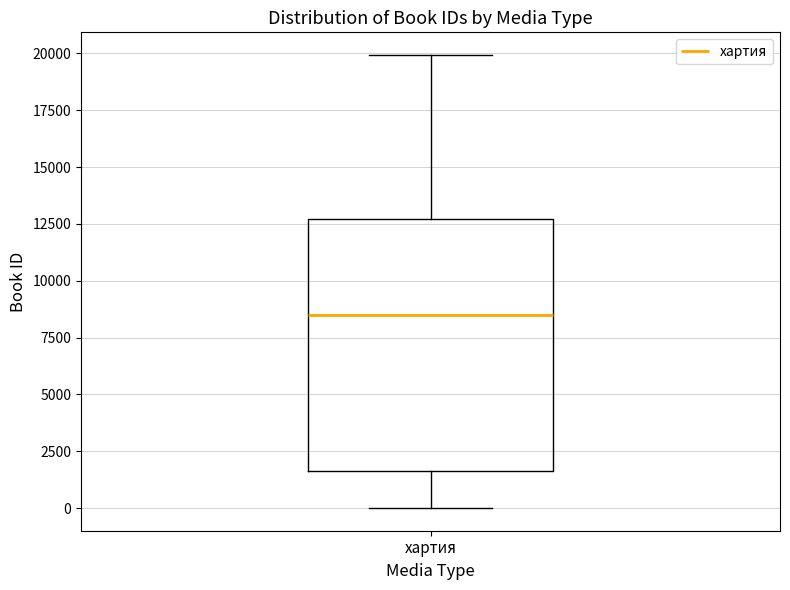

Read this box plot against the y-axis: the position of the median line, the range covered by the box, and the ends of both whiskers. The values are not printed on the chart, so give them approximately, as read against the axis.

median 8500, box 1500 to 12500, whiskers 0 to 20000